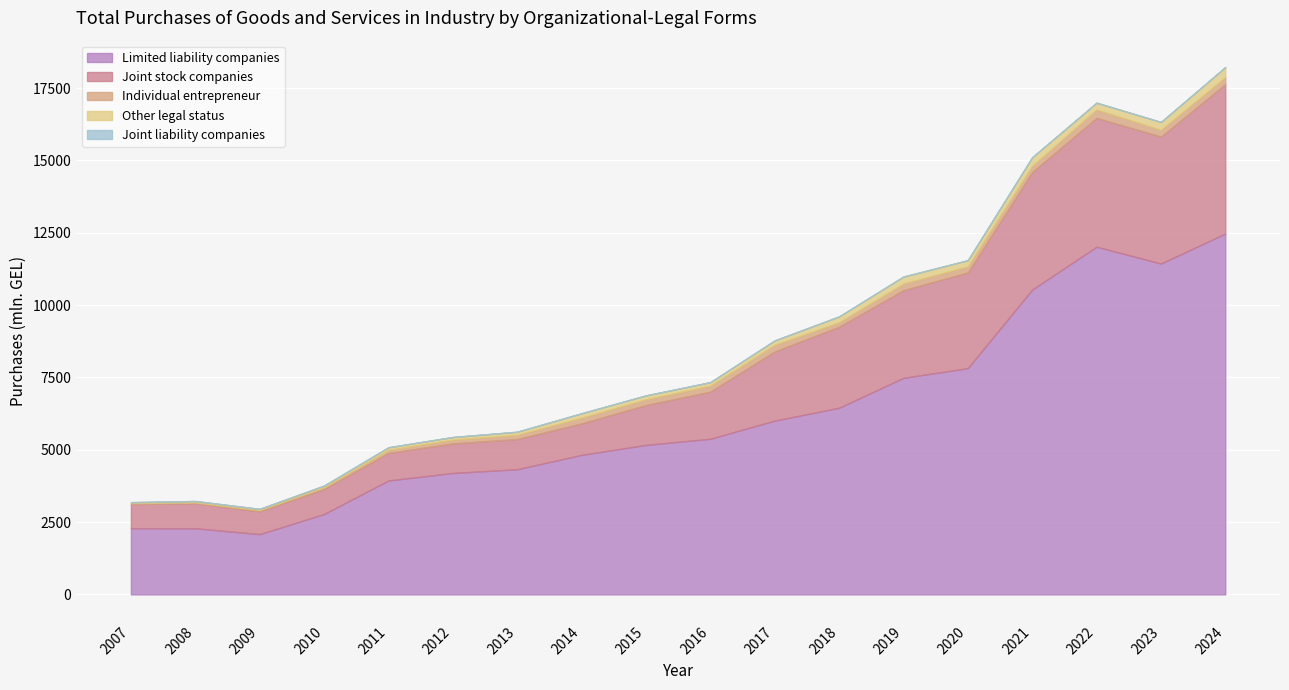

Between 2008 and 2015, which series saw the biggest shift?

Limited liability companies